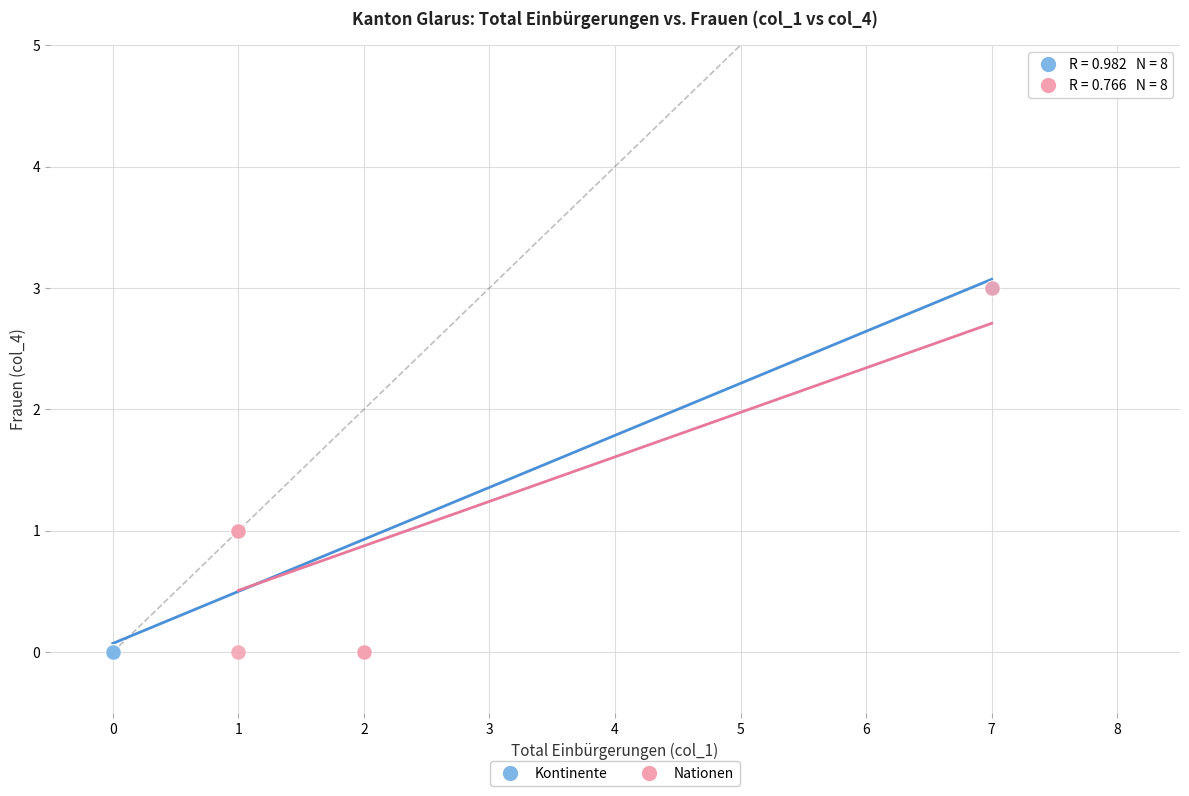

What are all the series names shown in the legend?

Kontinente, Nationen